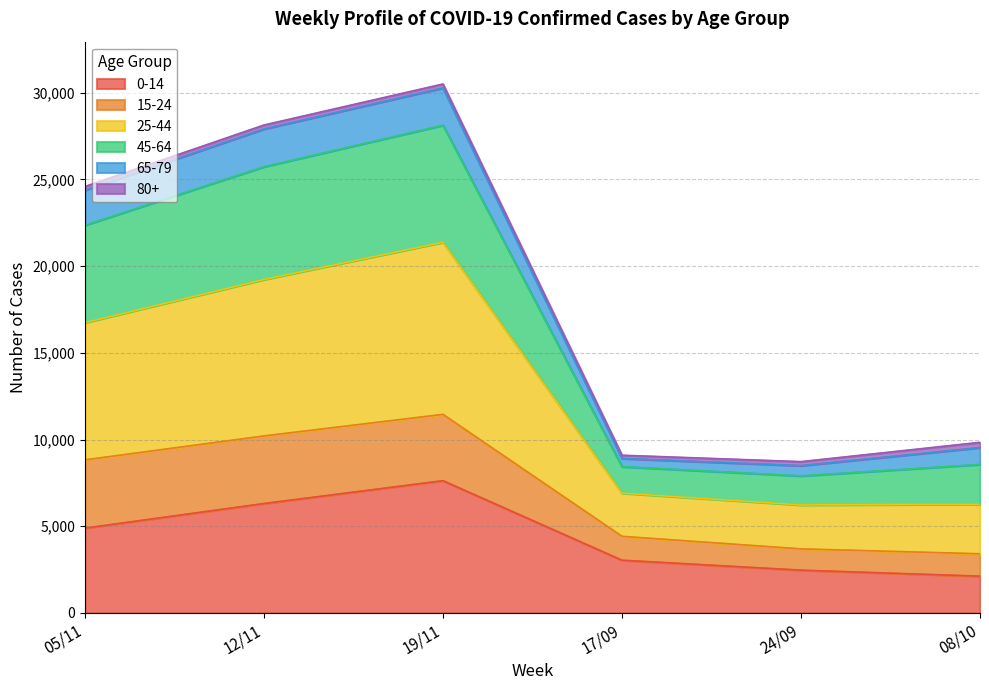

At which label does 0-14 reach its peak?

19/11